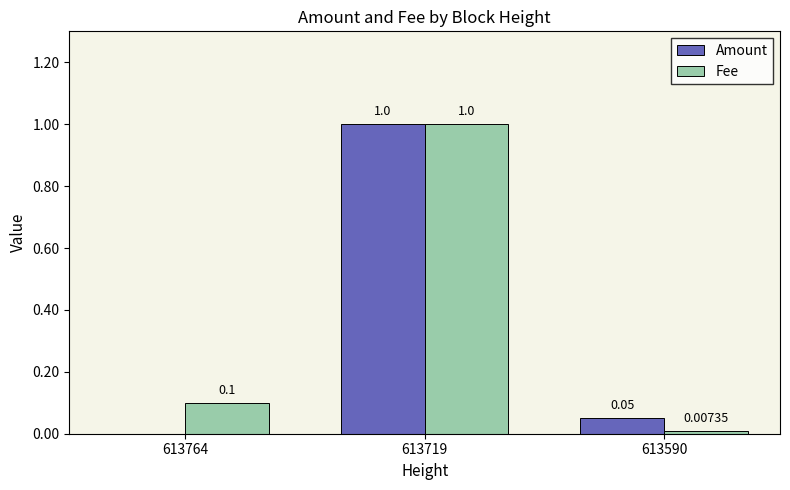

At which category is the sum across all series the highest?

613719